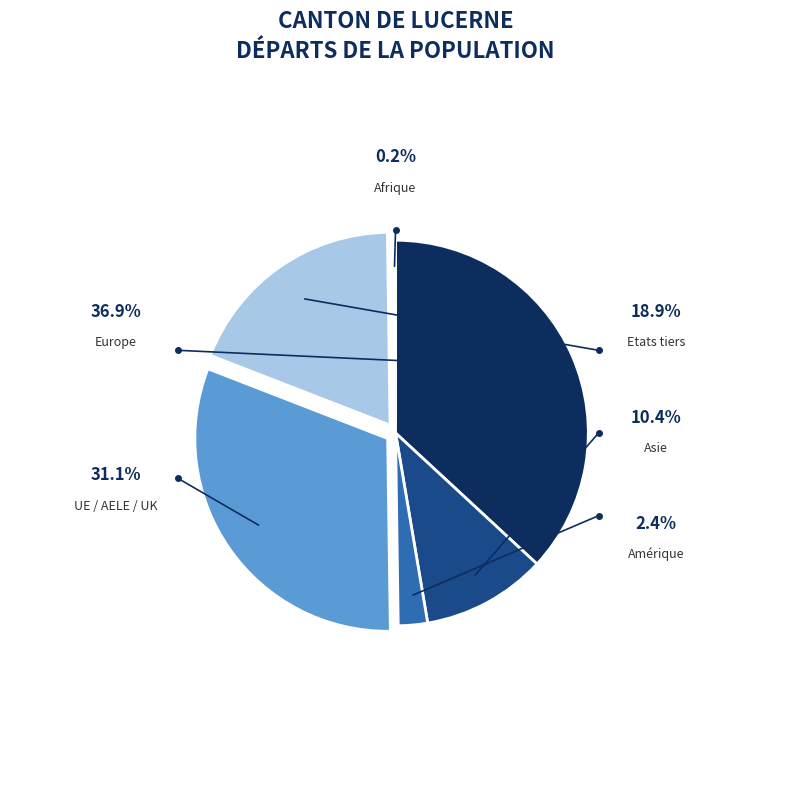

Which category has the biggest portion of the pie?

Europe